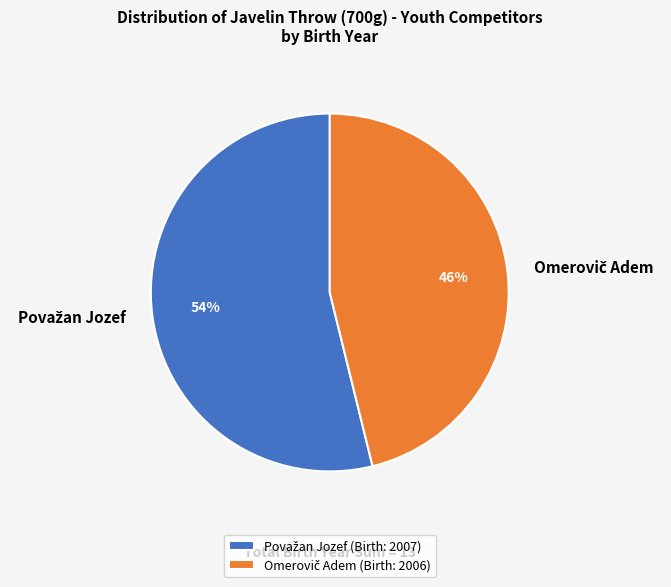

Does any single category account for the majority?

Yes